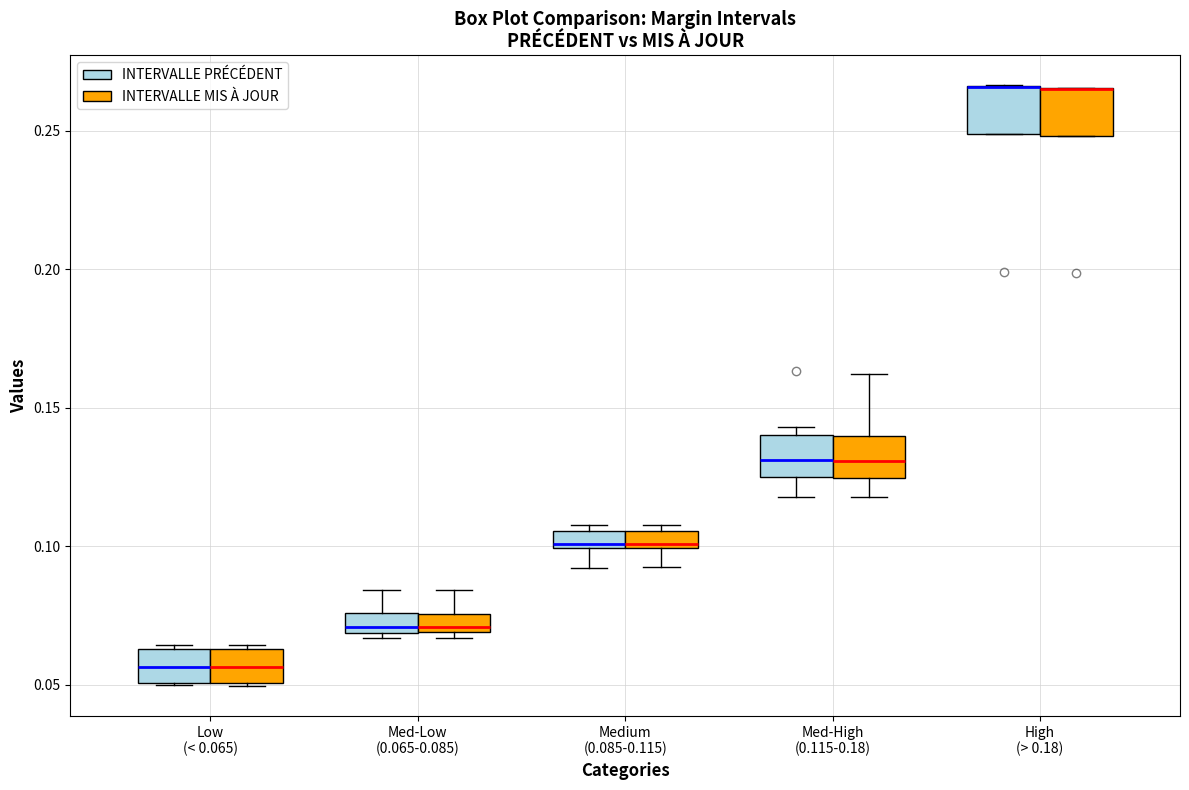

Where is the lower edge of the box for Med-High (0.115-0.18) (INTERVALLE MIS À JOUR) on the y-axis? The values are not printed on the chart, so give them approximately, as read against the axis.

0.125